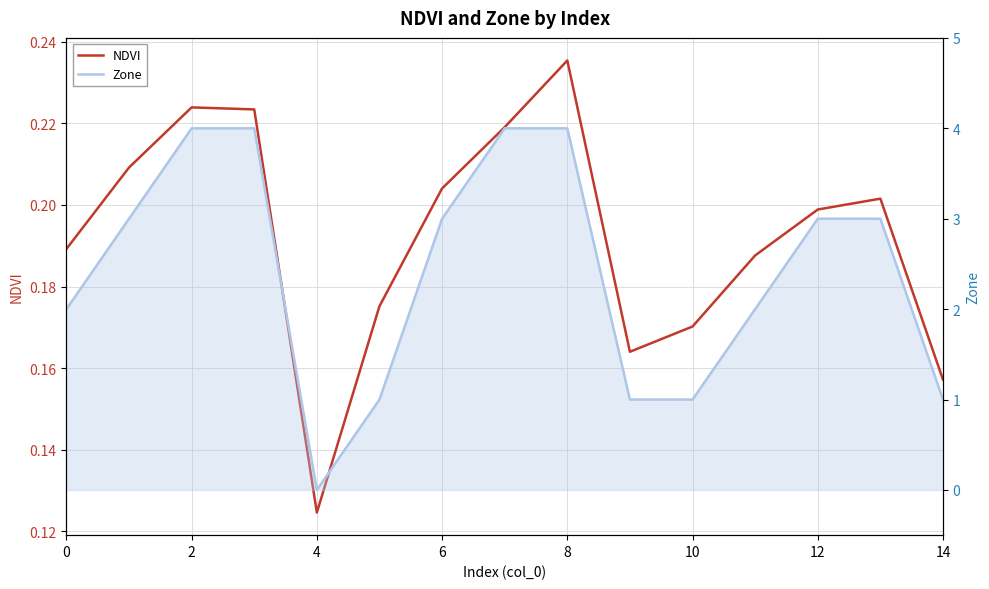

What is the sum of all Zone values?

36.0